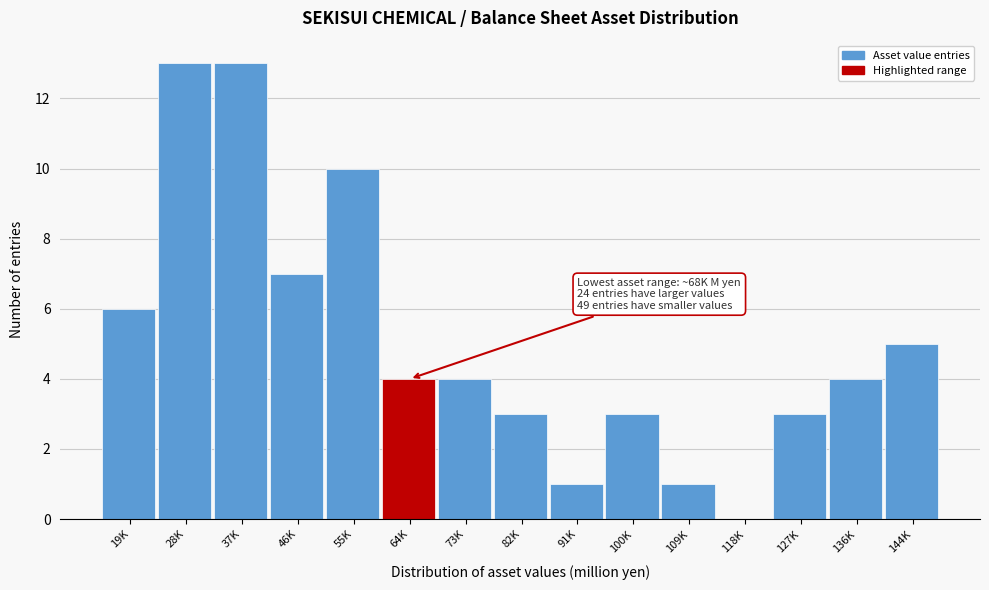

Reading left to right, extract all data points from this chart.

19K=6	28K=13	37K=13	46K=7	55K=10	64K=4	73K=4	82K=3	91K=1	100K=3	109K=1	118K=0	127K=3	136K=4	144K=5